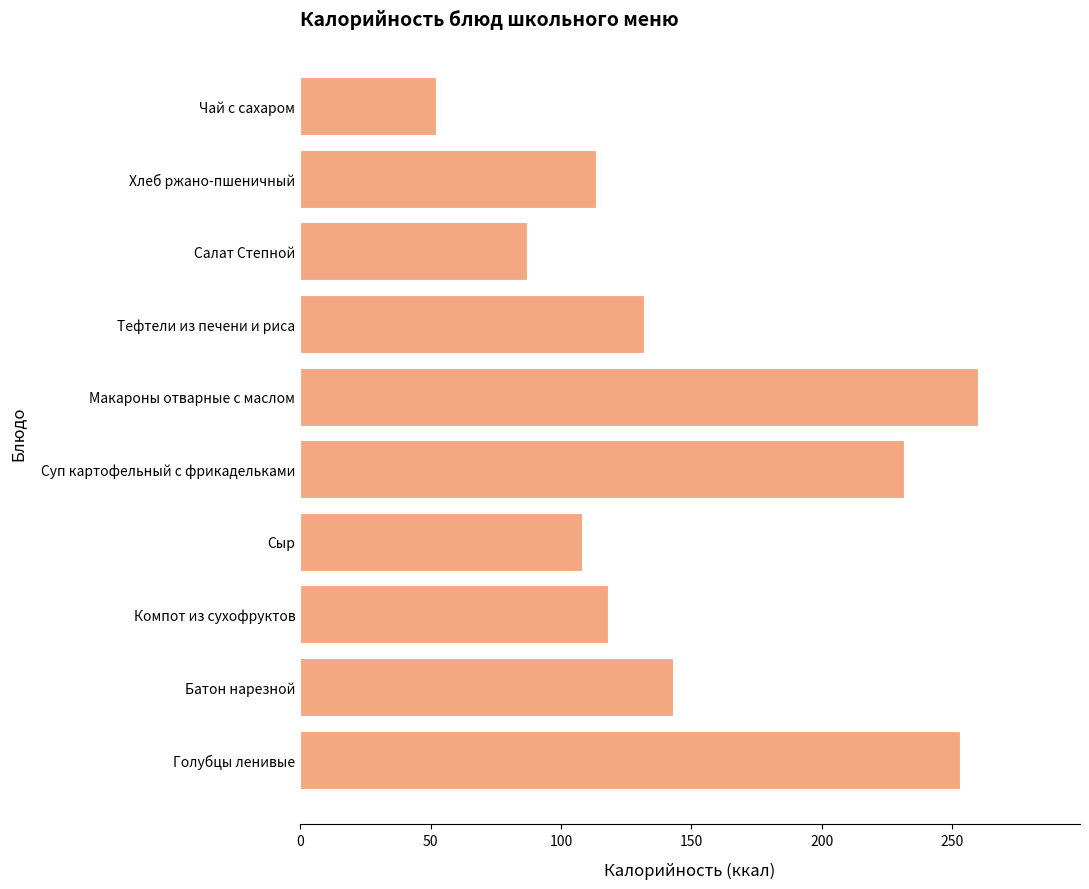

Is it true that the value at Салат Степной is 87.0?

True